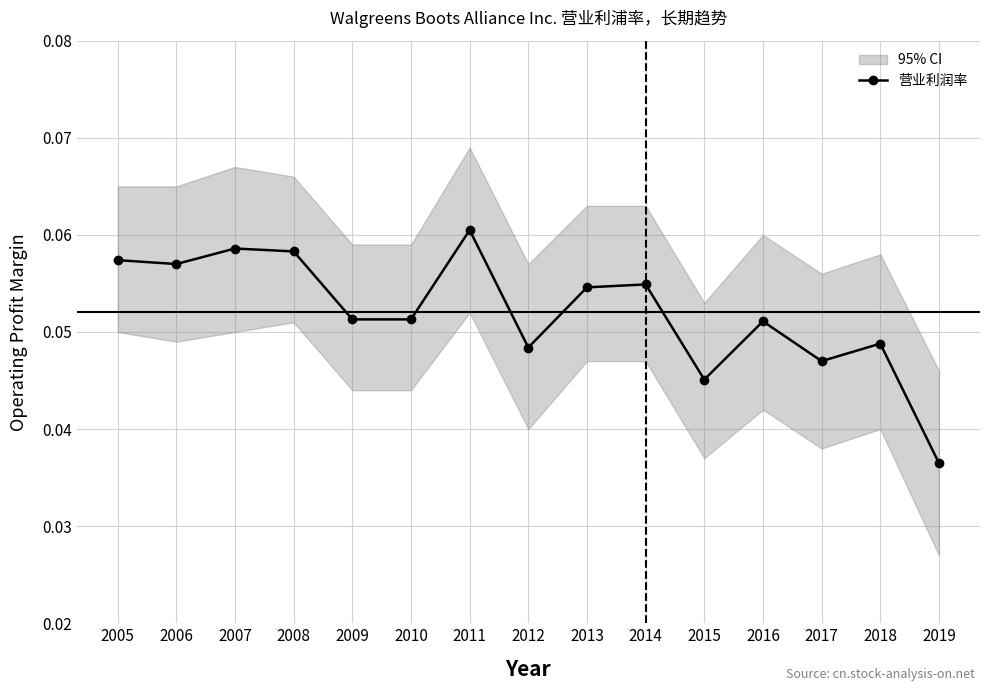

Reading left to right, extract all data points from this chart.

2005=0.1	2006=0.1	2007=0.1	2008=0.1	2009=0.1	2010=0.1	2011=0.1	2012=0.0	2013=0.1	2014=0.1	2015=0.0	2016=0.1	2017=0.0	2018=0.0	2019=0.0